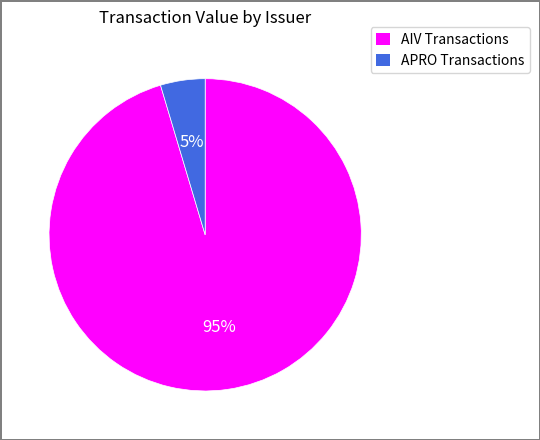

Count the number of slices in the pie.

2